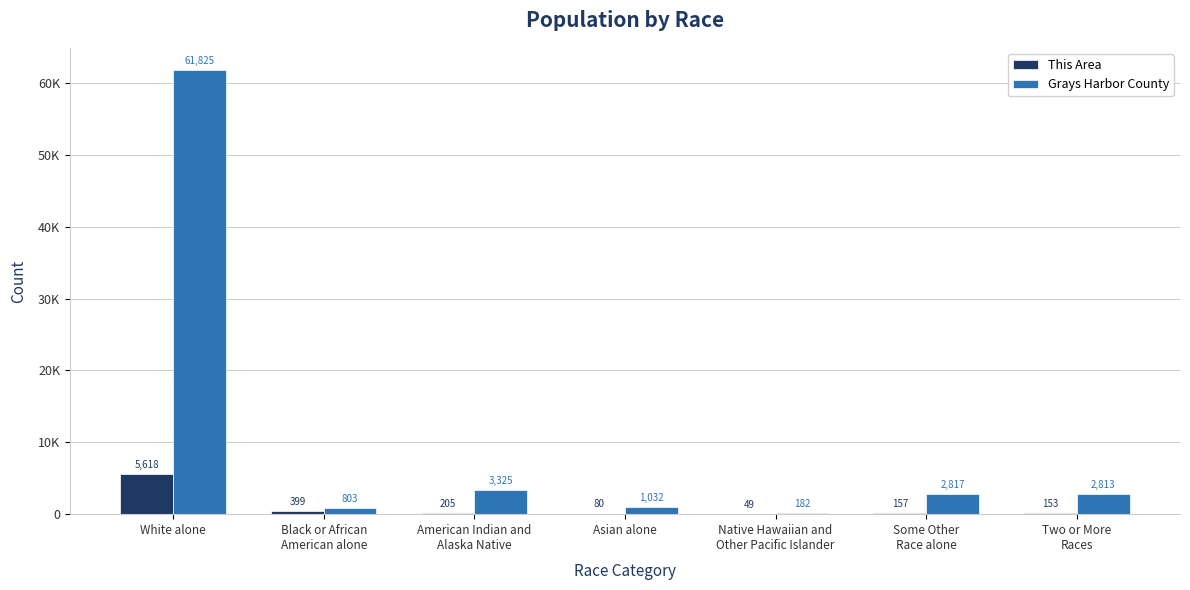

What is the spread (max minus min) of values at Black or African
American alone?

404